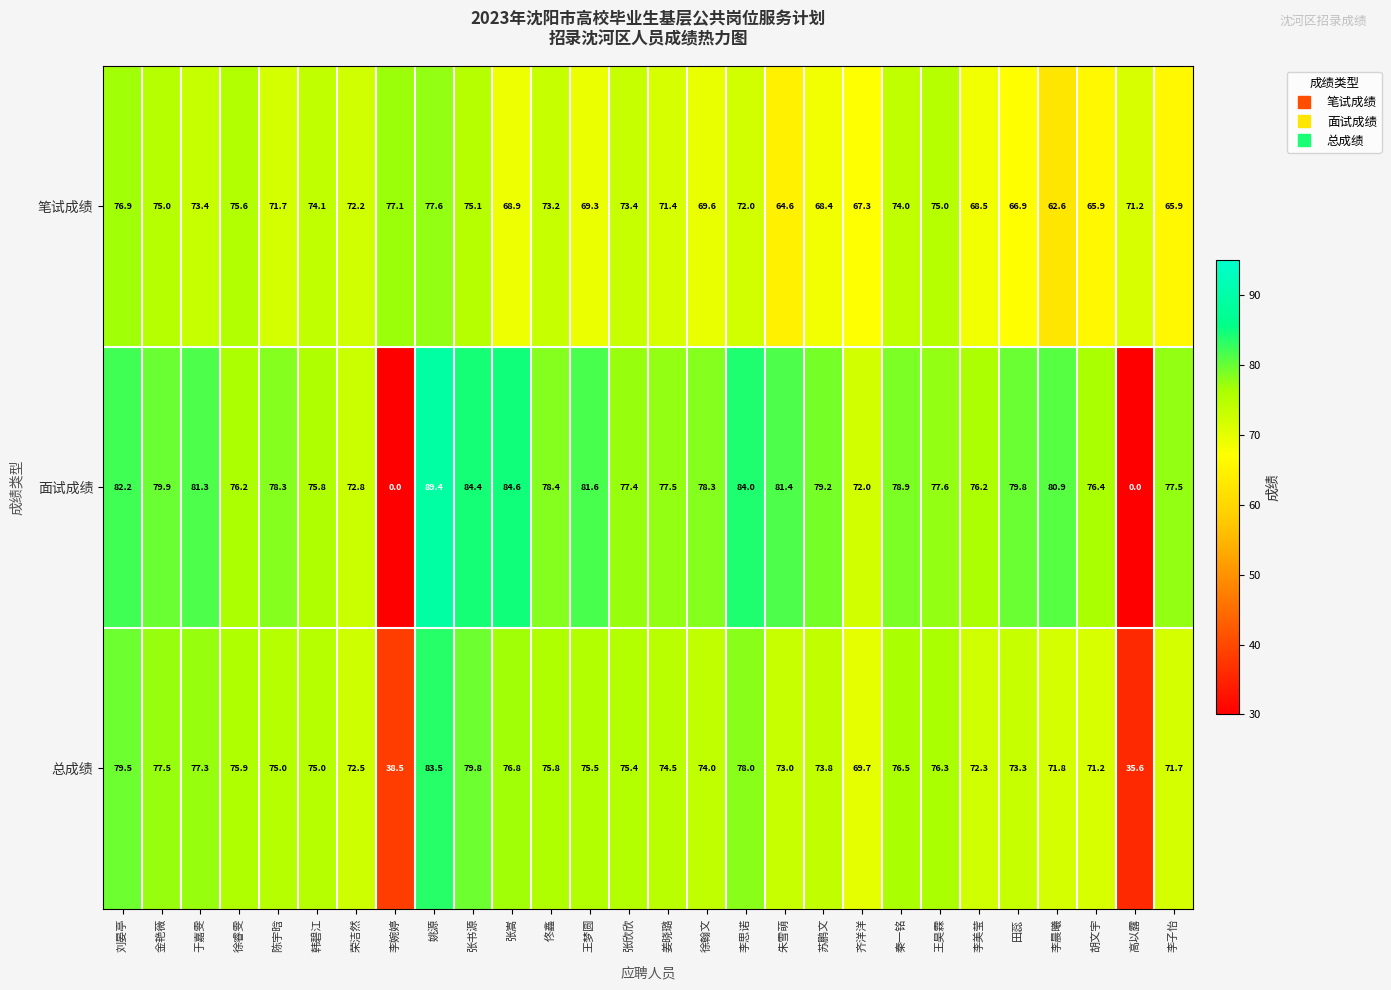

At which category is the sum across all series the highest?

姚源